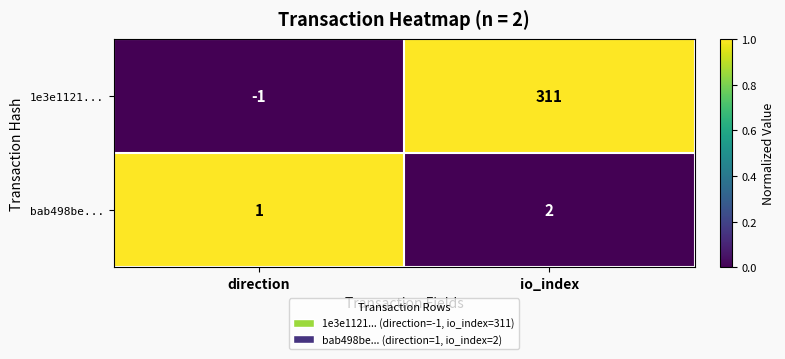

Is it true that bab498be... equals 2 at io_index?

True